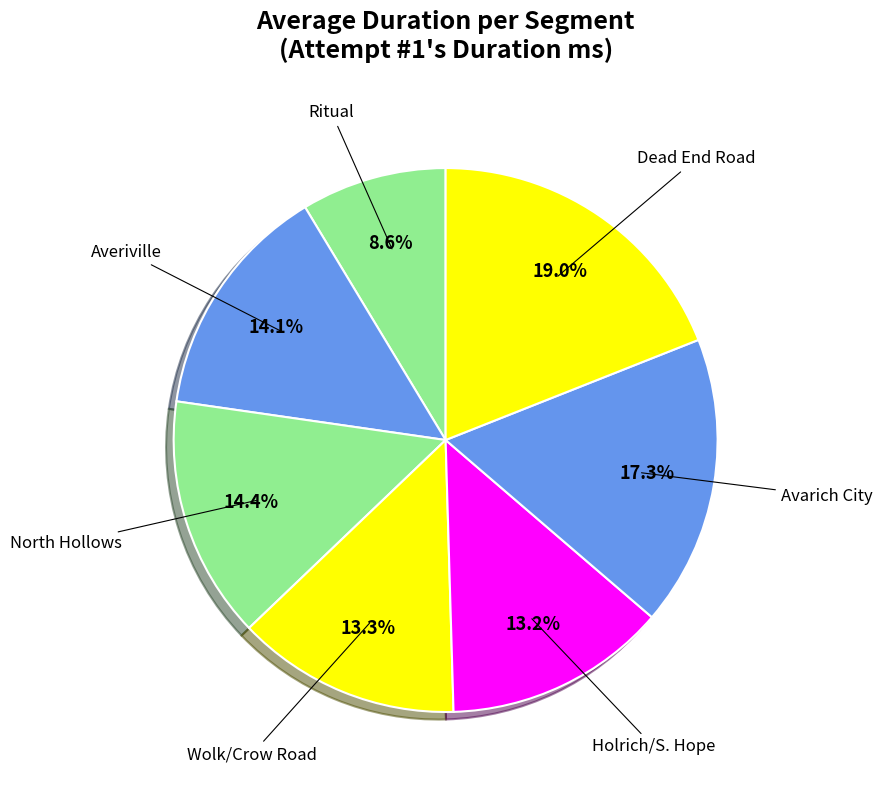

How many segments does this pie chart have?

7